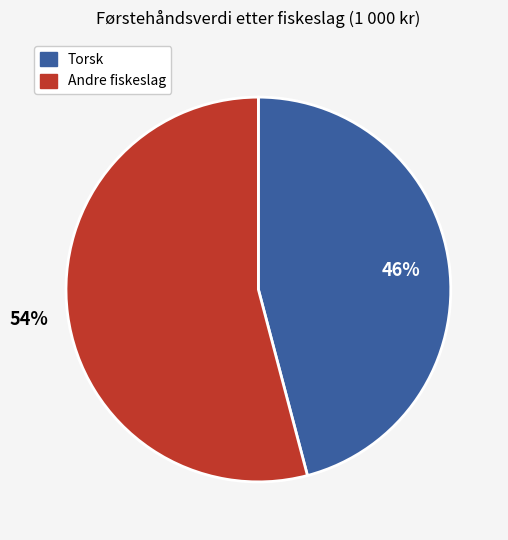

To the nearest percent, what is the difference between the largest and smallest slice percentages?

8%